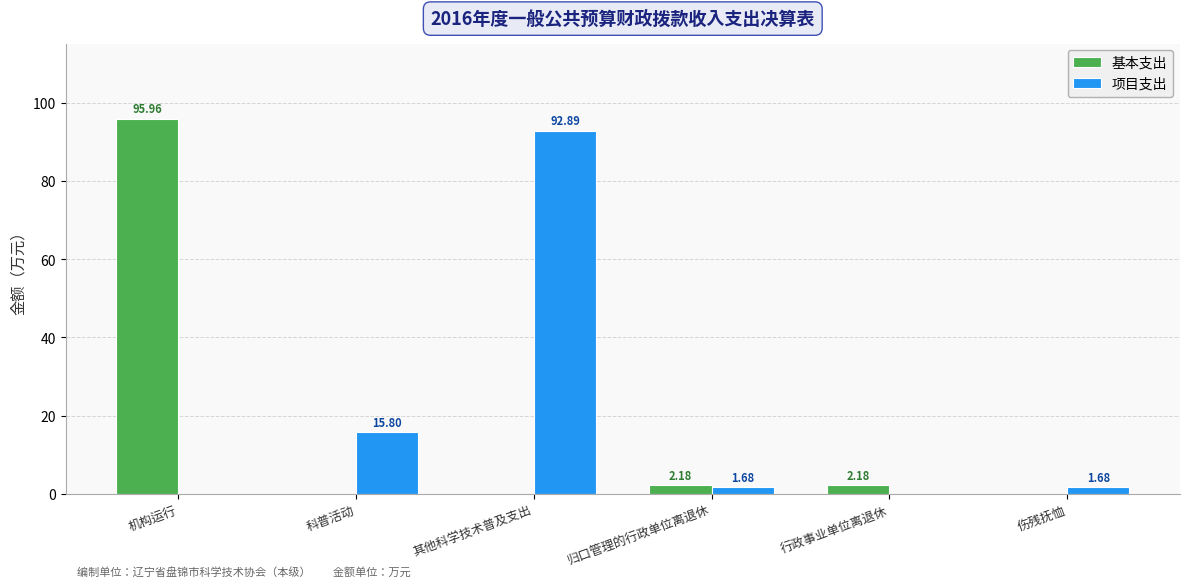

Where is 项目支出 nearest to the value 46?

科普活动